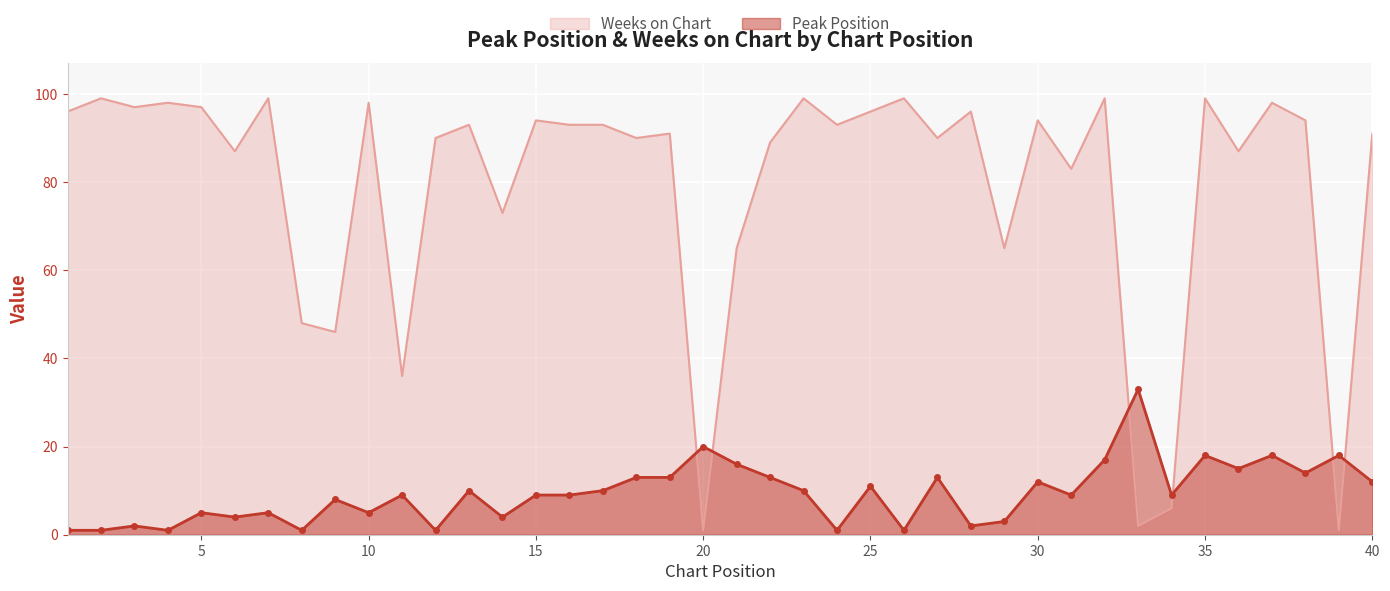

How many data points does each series have?

40